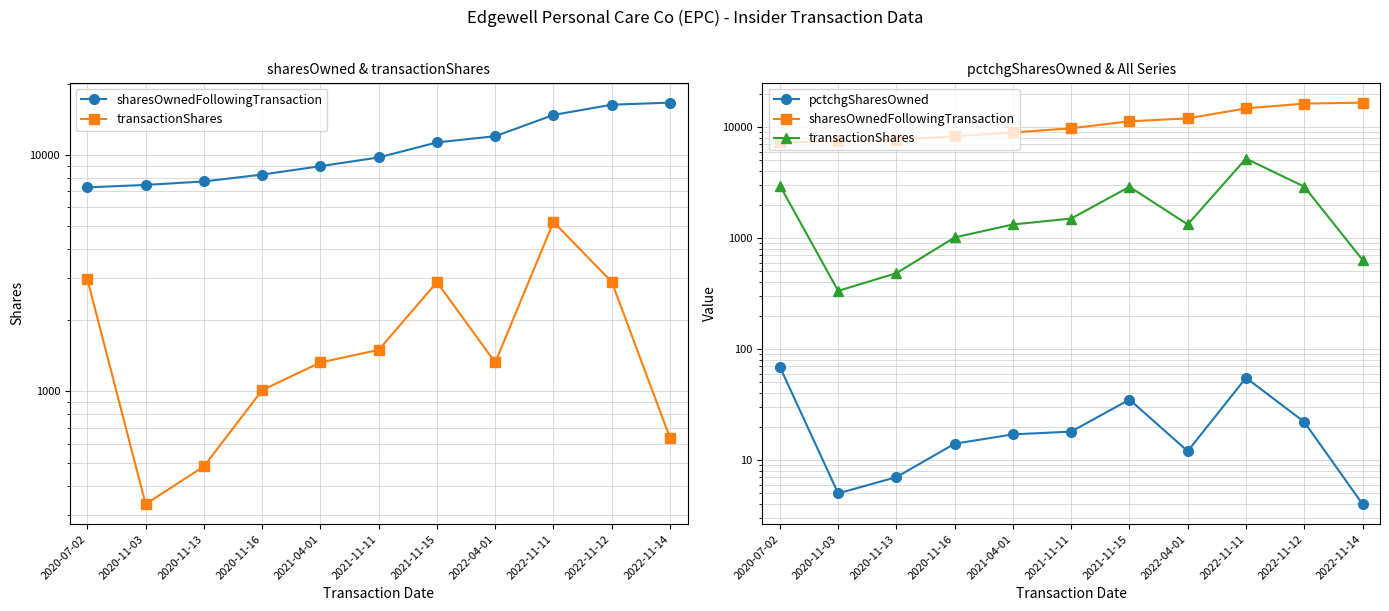

True or false: transactionShares and pctchgSharesOwned intersect in this chart.

False